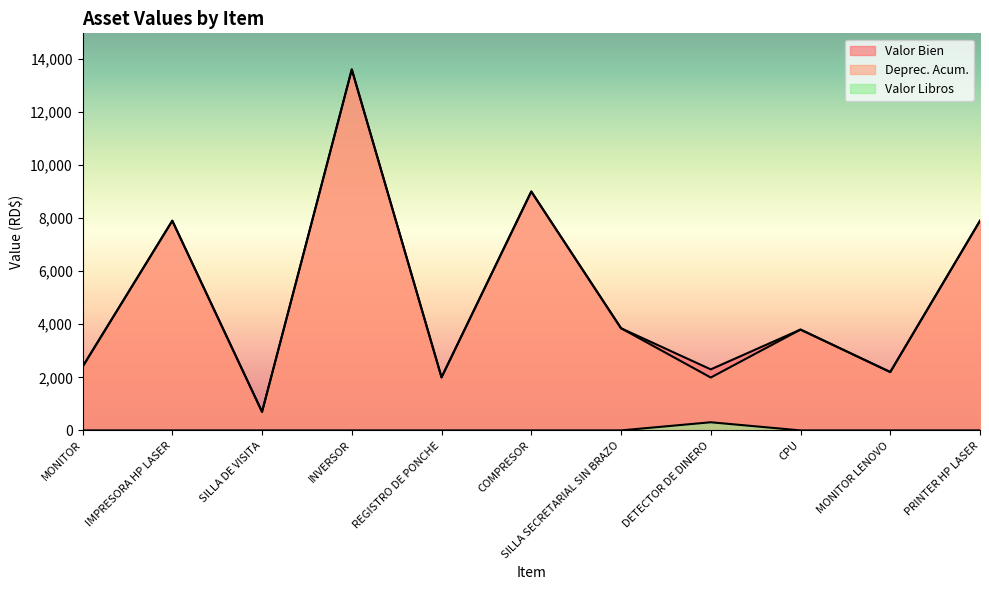

Reading left to right, list all the values displayed in this chart.

Valor Bien: 2400.0	7900.0	700.0	13600.0	2000.0	9000.0	3850.0	2300.0	3800.0	2200.0	7900.0
Deprec. Acum.: 2399.0	7899.0	699.0	13599.0	1999.0	8999.0	3849.0	1992.5	3799.0	2199.0	7899.0
Valor Libros: 1.0	1.0	1.0	1.0	1.0	1.0	1.0	307.5	1.0	1.0	1.0